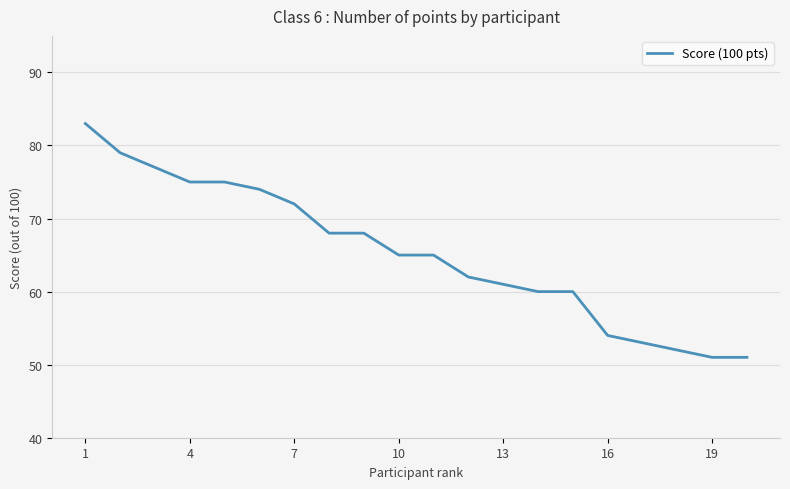

What is the difference between the maximum and minimum values?

32